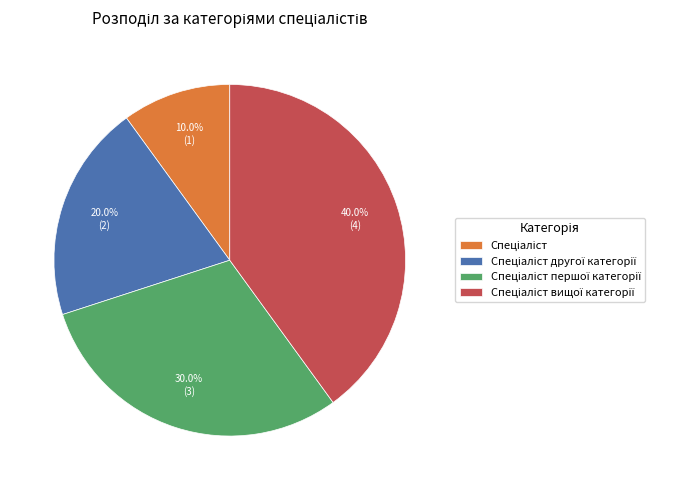

How many slices are in this pie chart?

4